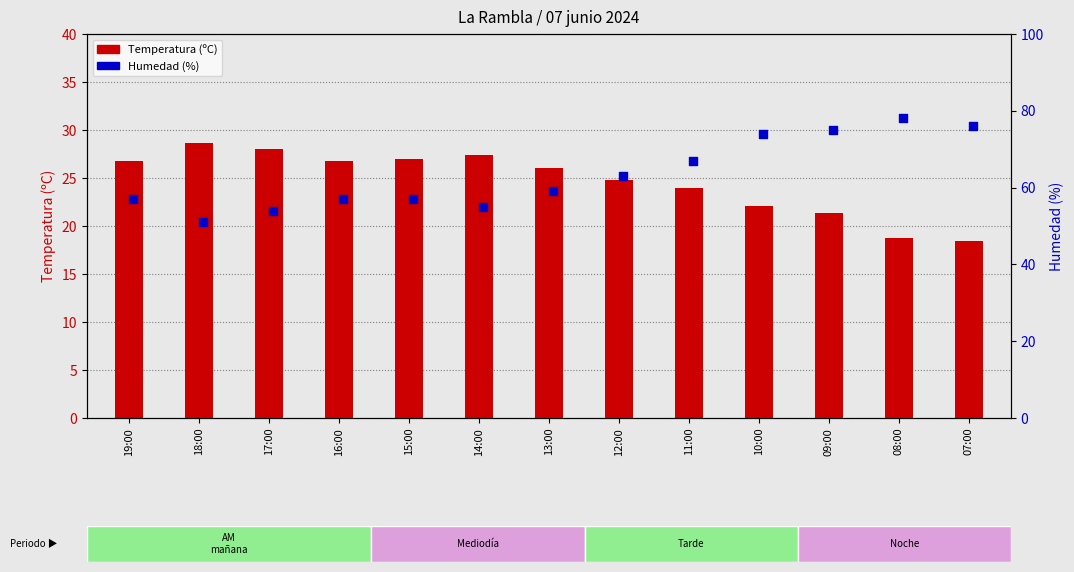

What is the total value across all series at 13:00?

85.0